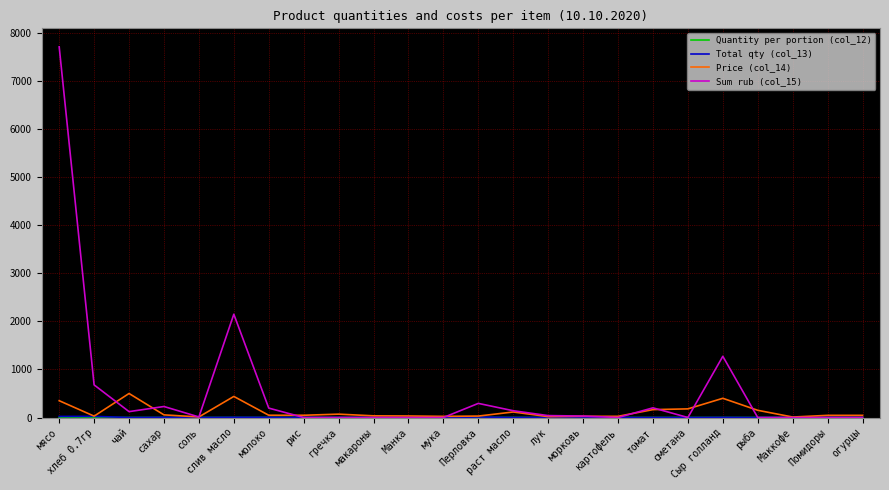

True or false: Sum rub (col_15) has a value of 0.0 at огурцы.

True